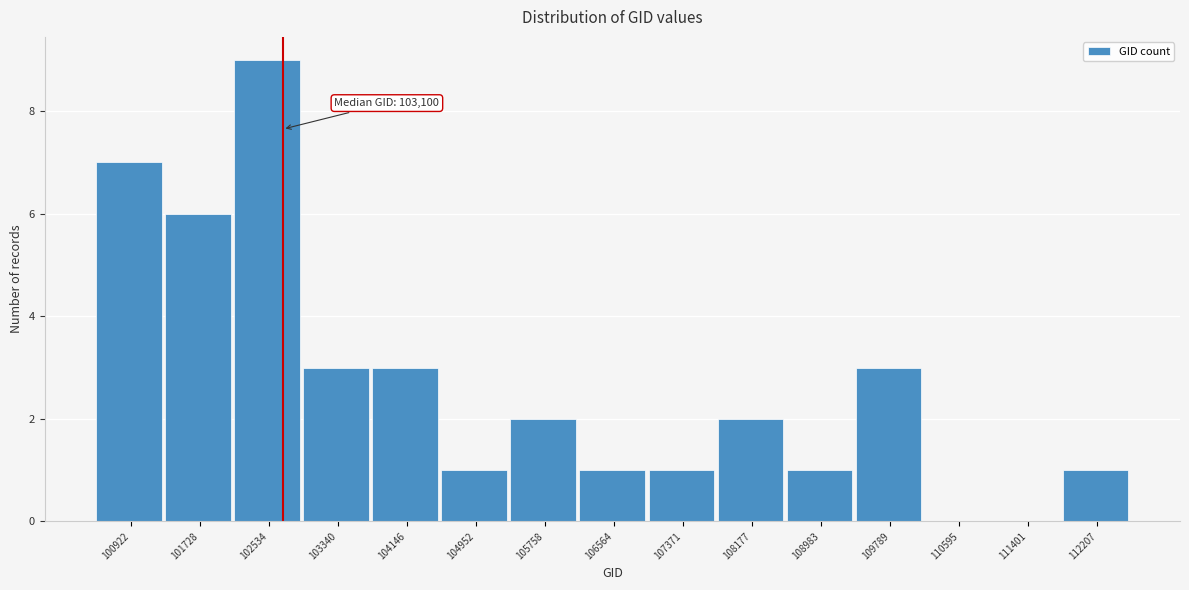

Reading left to right, what are all the values shown in this chart?

100922=7	101728=6	102534=9	103340=3	104146=3	104952=1	105758=2	106564=1	107371=1	108177=2	108983=1	109789=3	110595=0	111401=0	112207=1